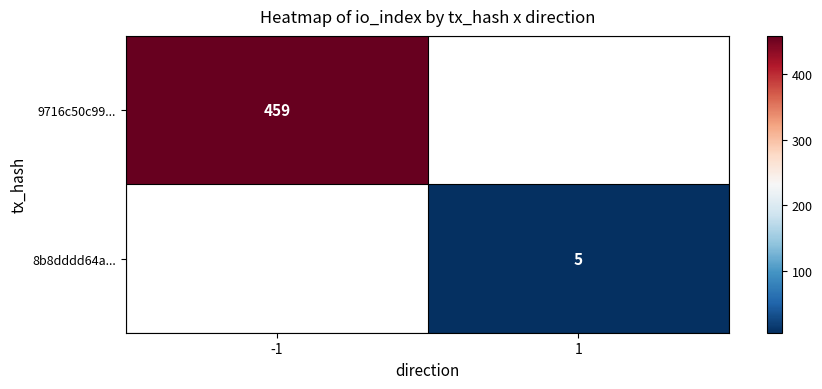

Which label corresponds to the smallest value in the chart?

1